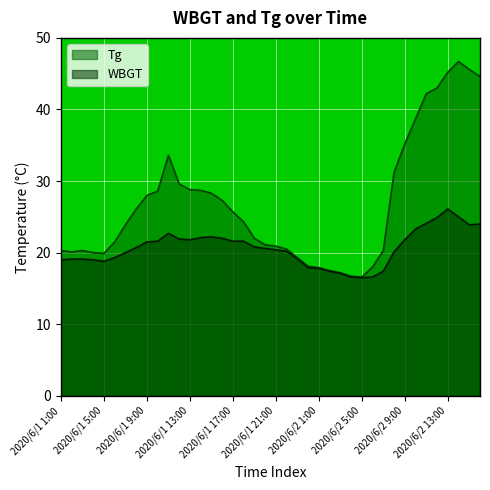

What is the difference between the WBGT values at 2020/6/1 3:00 and 2020/6/2 12:00?

5.8